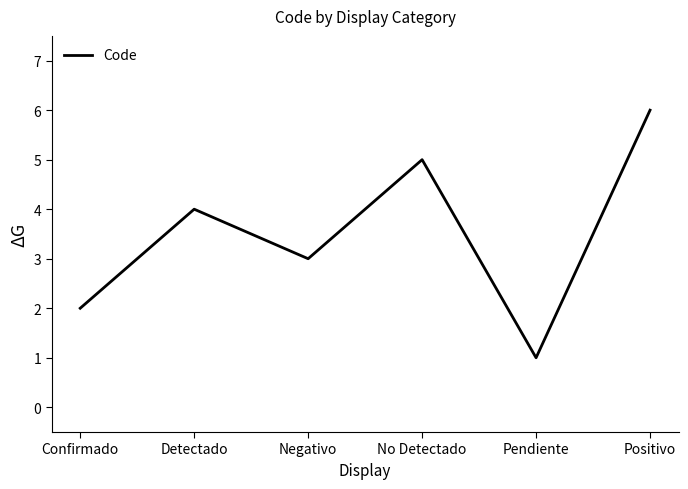

How many interior local valleys (lower than both neighbors) does the data have?

2